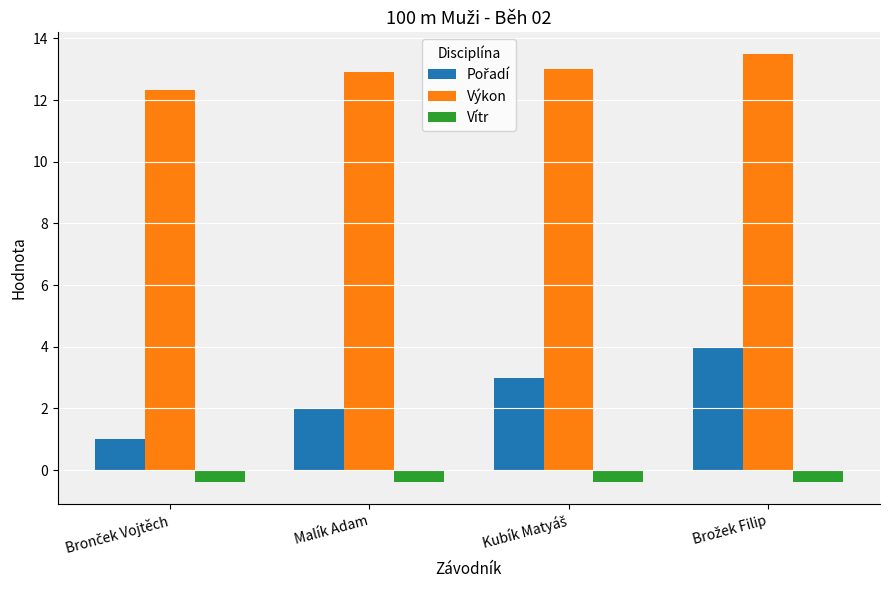

At how many categories does at least one series exceed 5?

4